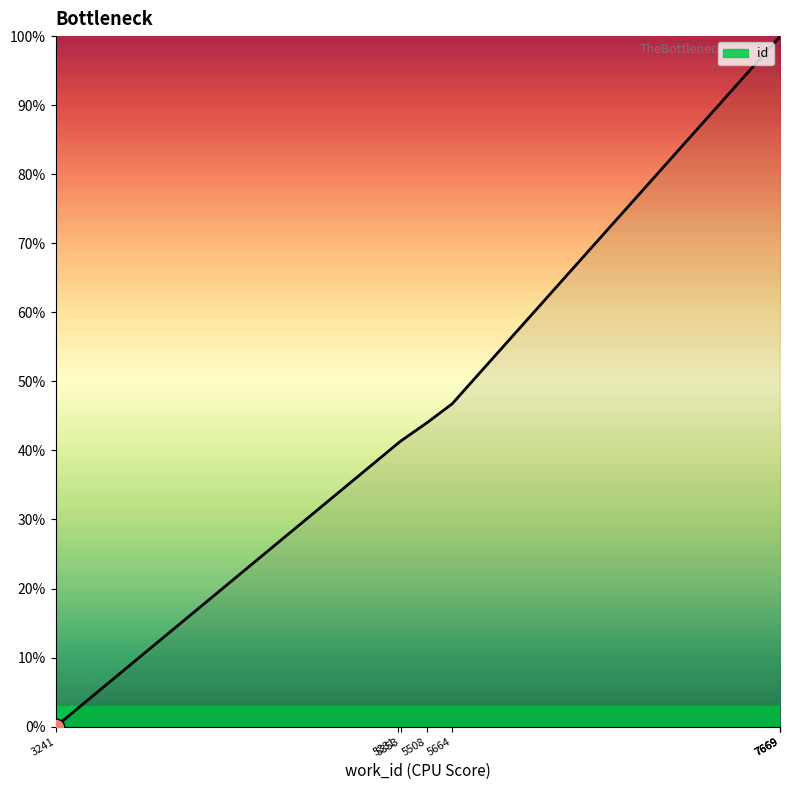

What is the average value?

59.1